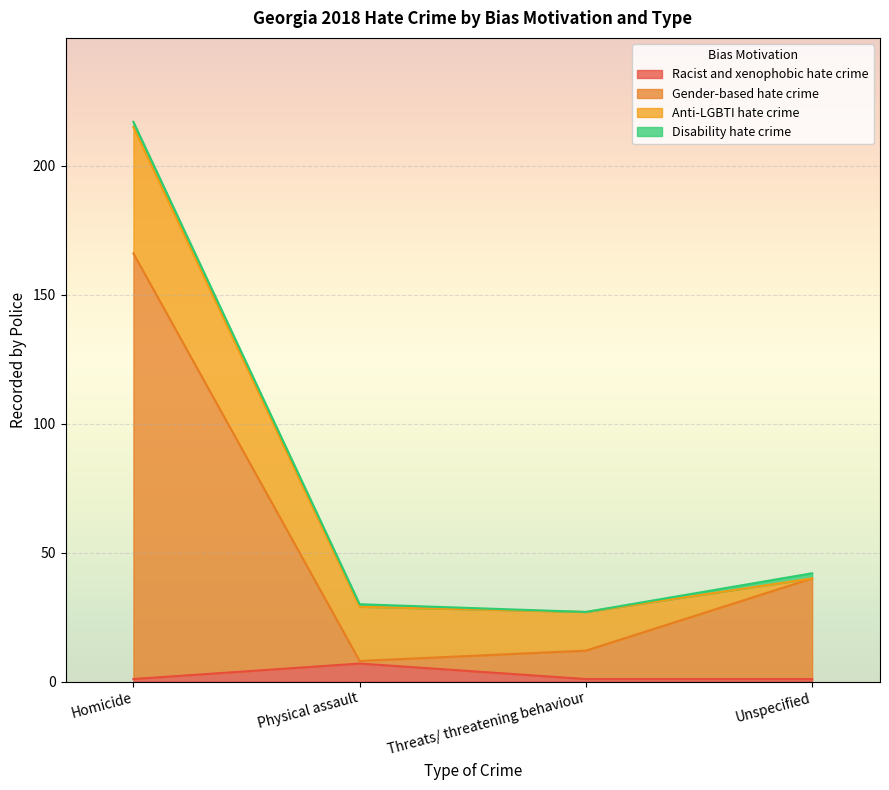

Does the chart display data point markers on the line(s)?

No